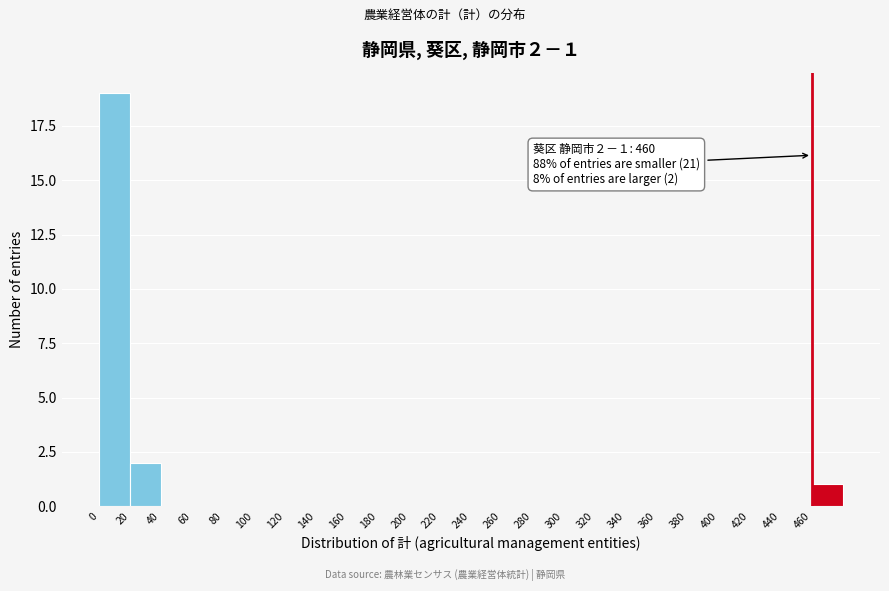

Over which range of the x-axis is the bar tallest?

0 to 20